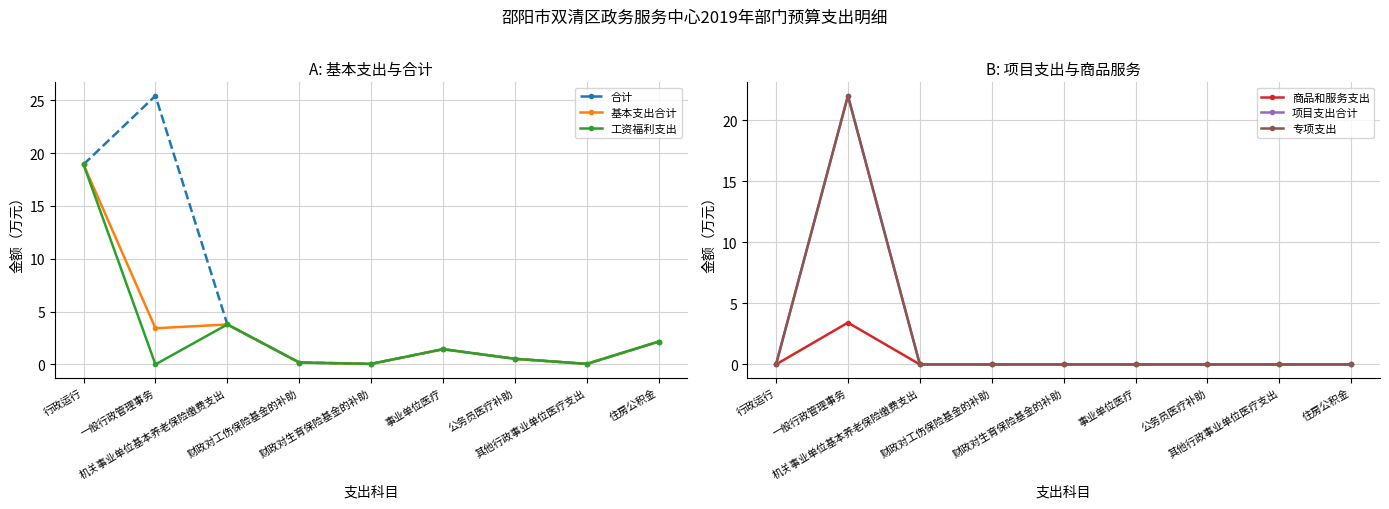

At which category does 专项支出 reach its first local peak?

一般行政管理事务